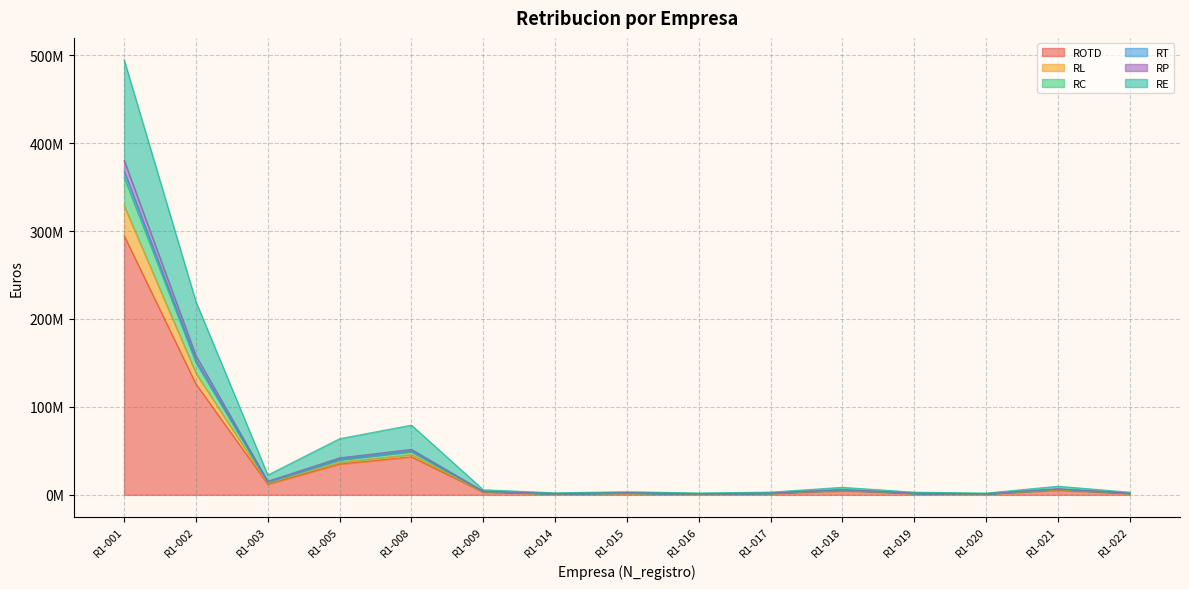

In RP, how many points are higher than both neighbors (excluding endpoints)?

4